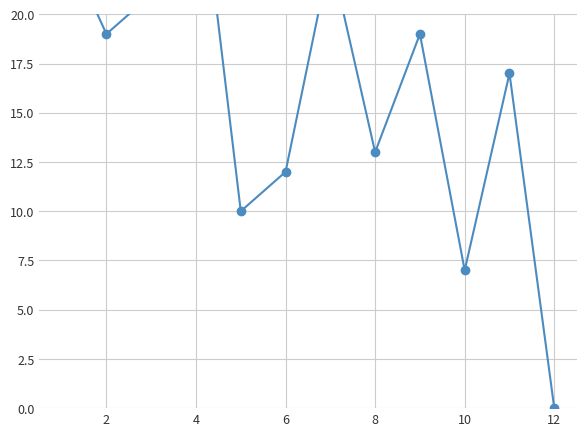

How many series are shown in this chart?

1